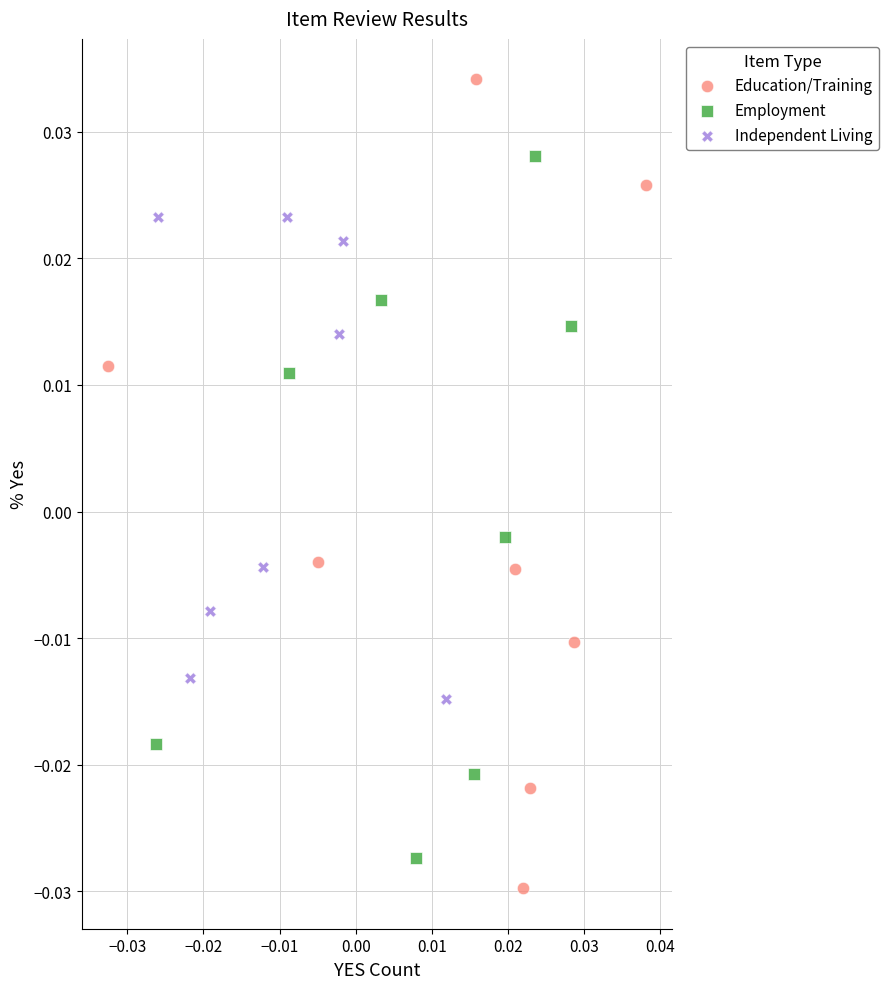

Which series has the widest spread of Y values?

Education/Training